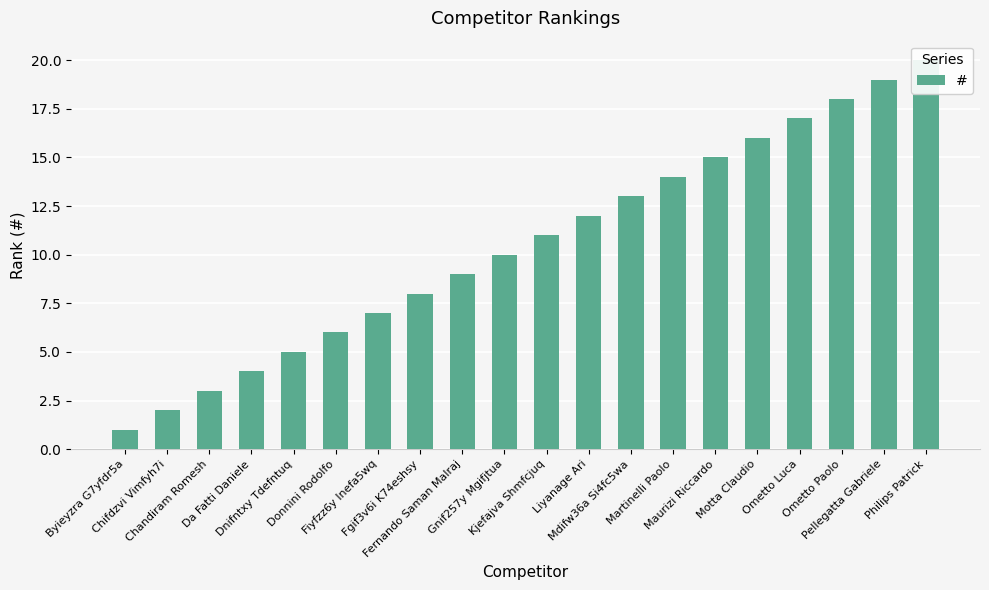

How many values are below 11?

10